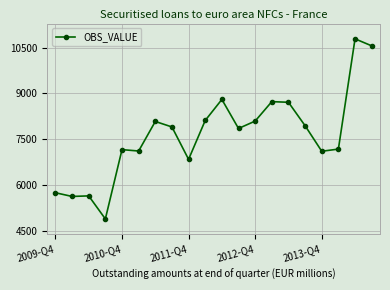

True or false: the data has more than 1 interior local peaks.

True